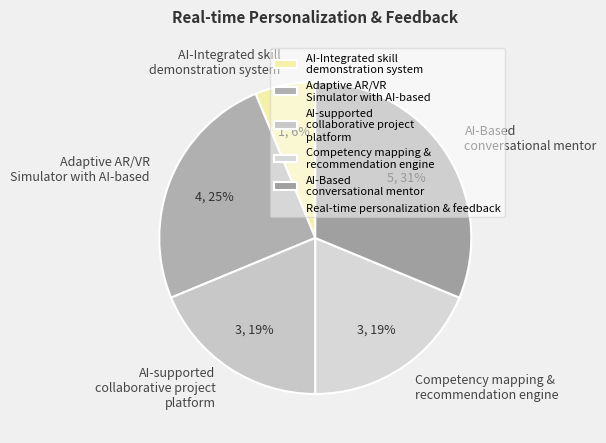

How many segments does this pie chart have?

5